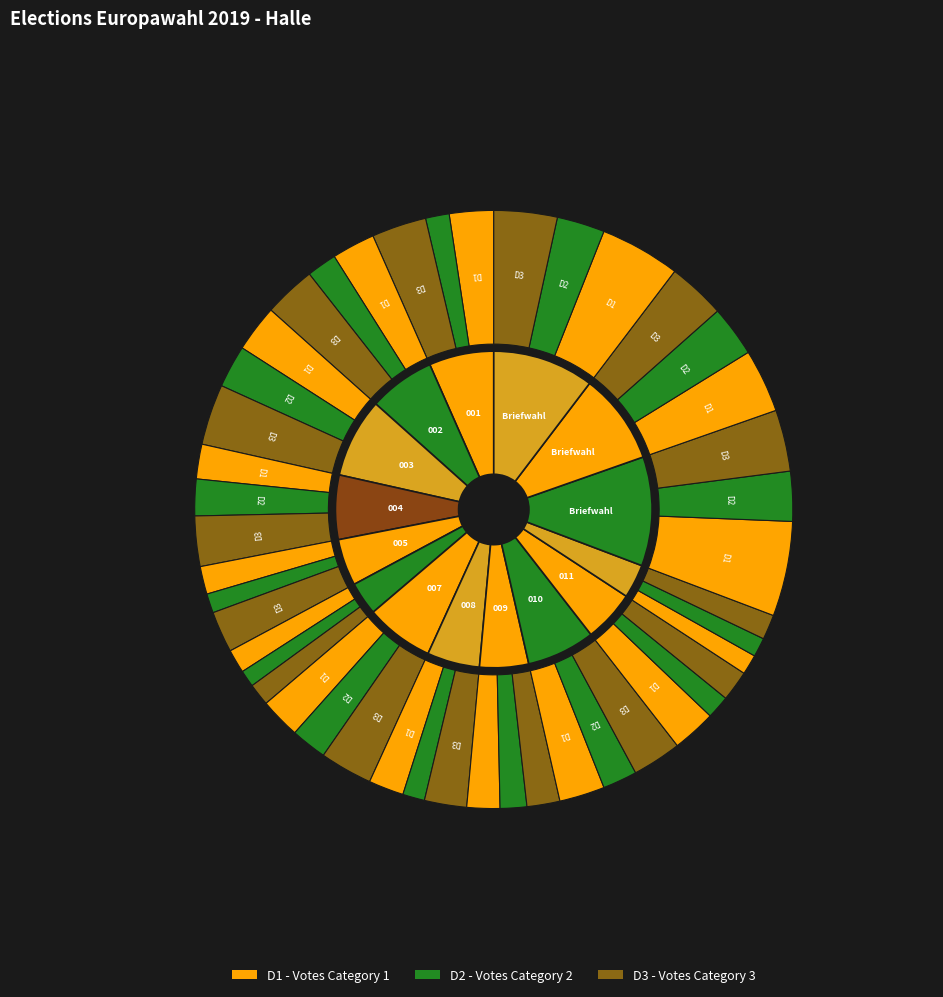

What percentage is the 007 - Schulzentrum Masch slice, to the nearest percent?

6%